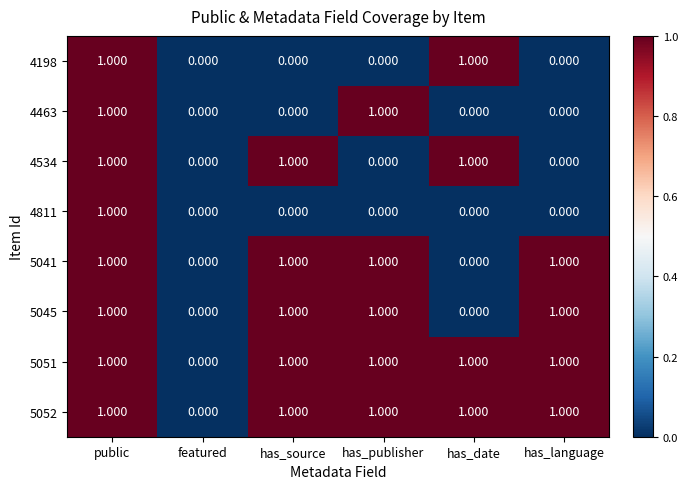

How many series are shown in this chart?

8